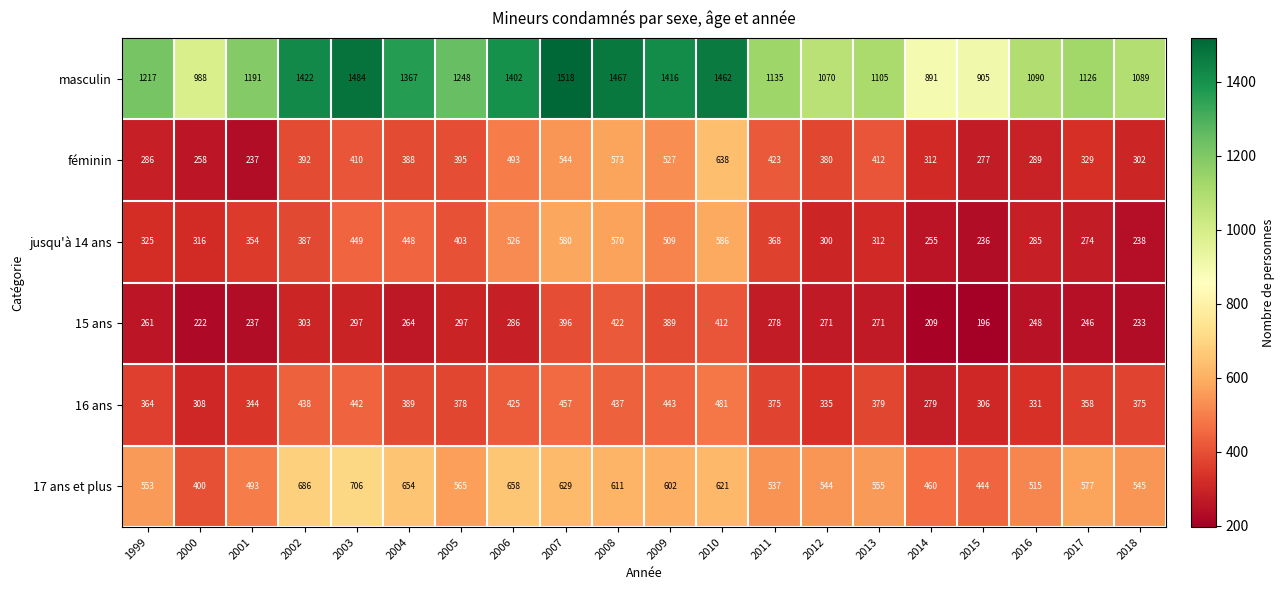

At how many categories does at least one series exceed 724?

20